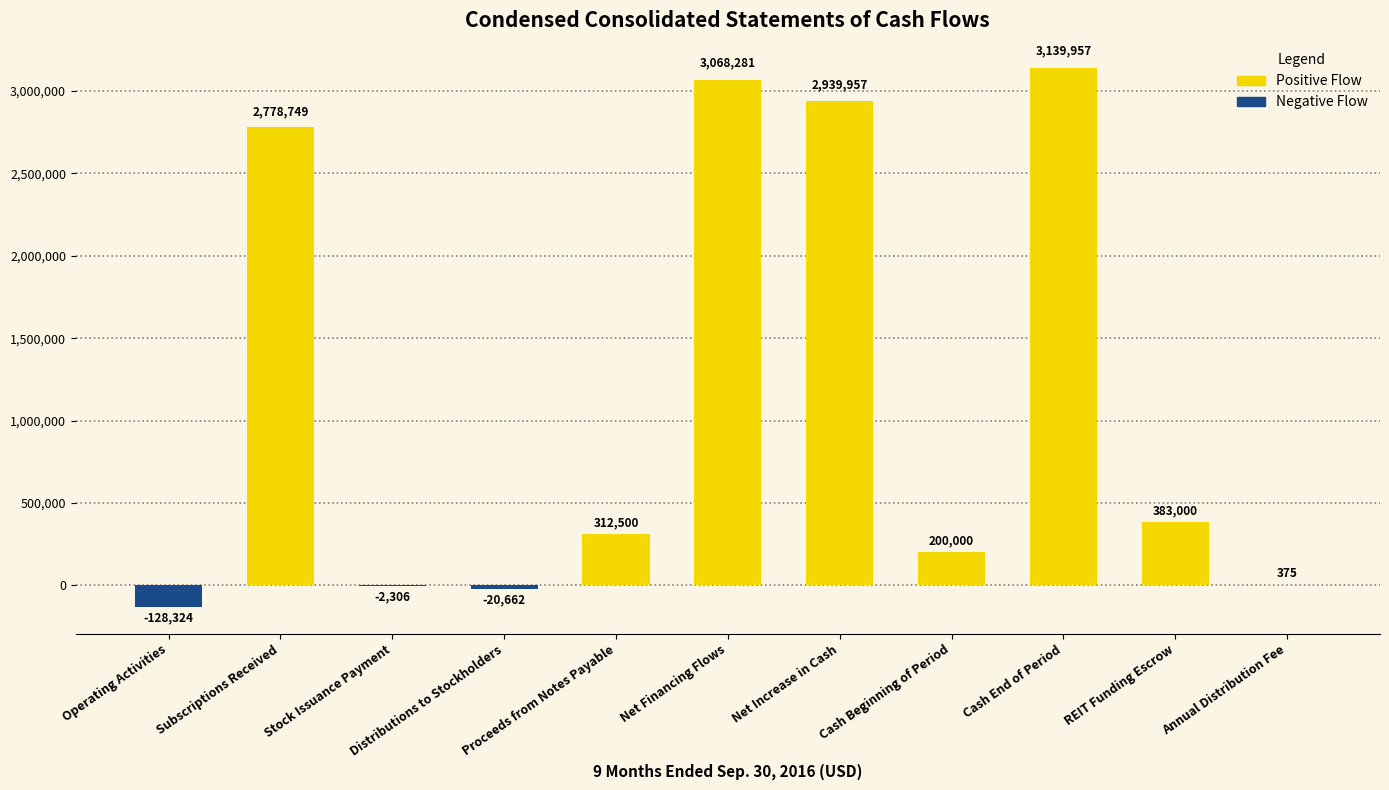

What position from the left is Cash End of Period?

9